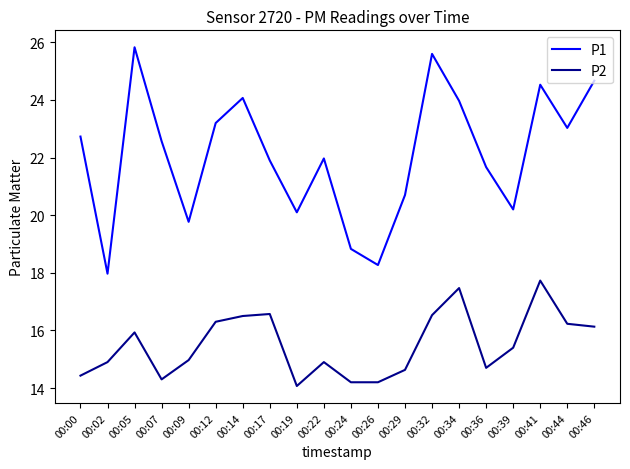

Where does the P1 series first go above 22?

00:00